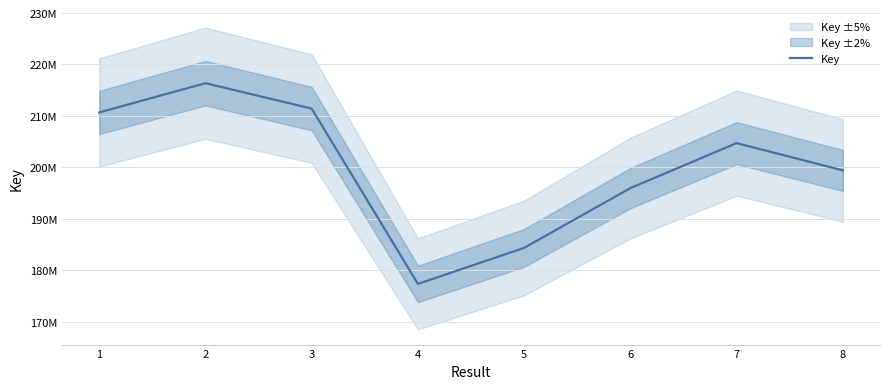

List the labels in order of value, smallest first.

4, 5, 6, 8, 7, 1, 3, 2